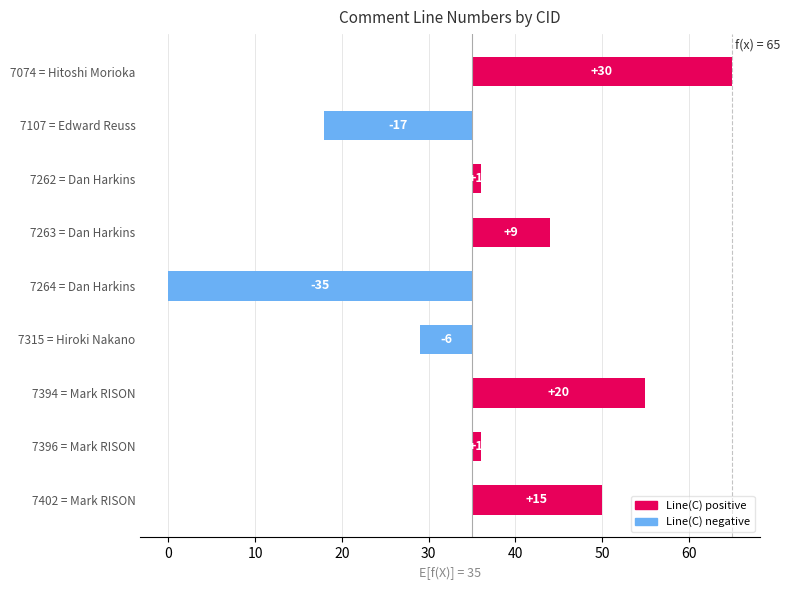

What is the change in value from 7402 = Mark RISON to 7107 = Edward Reuss?

-32